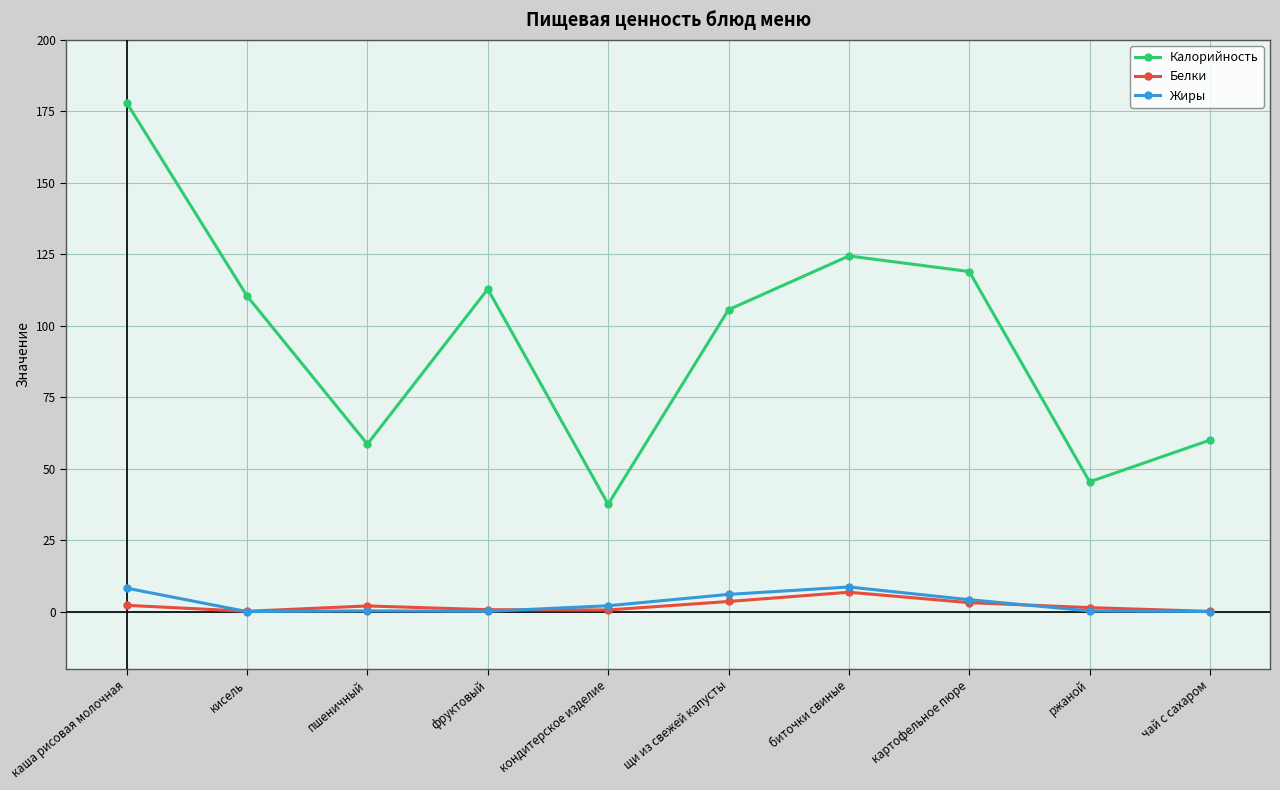

At how many categories does at least one series exceed 18?

10